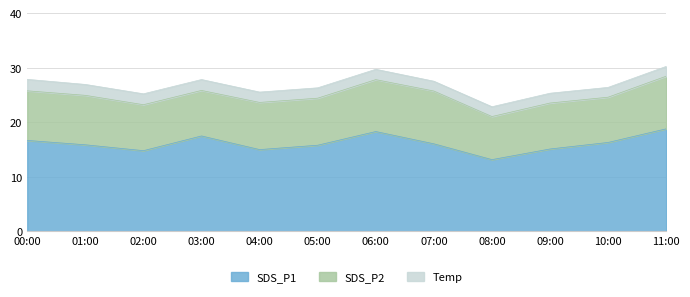

What is the total value across all series at 02:00?

25.2